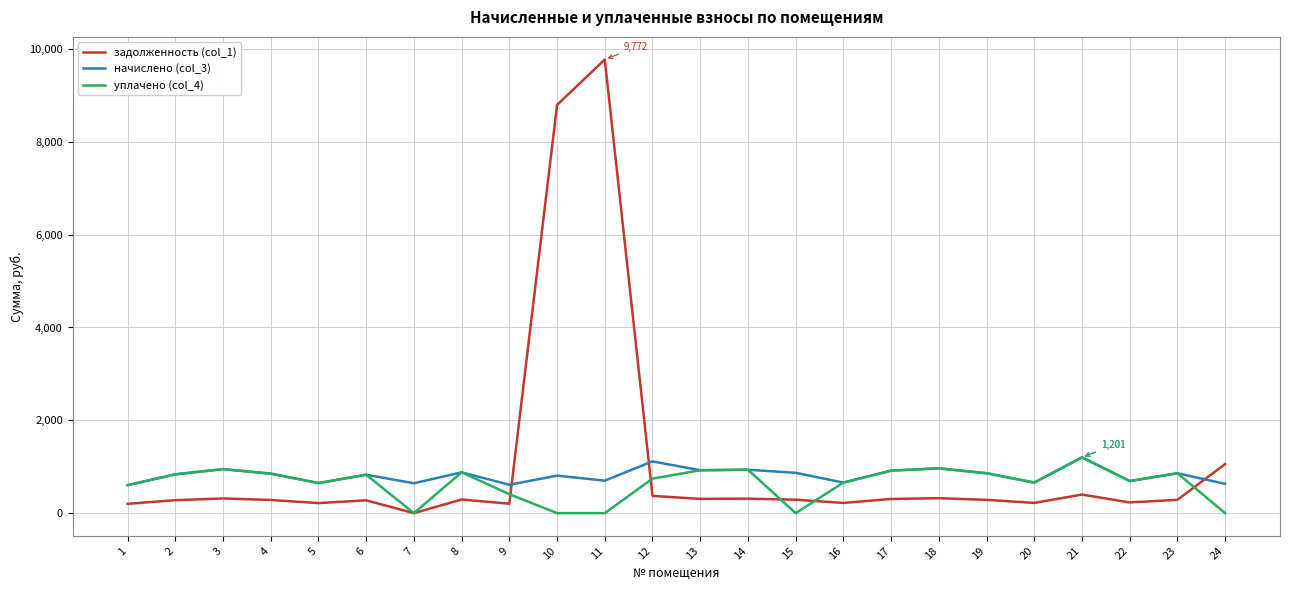

Which category has the highest value in the начислено (col_3) series?

21